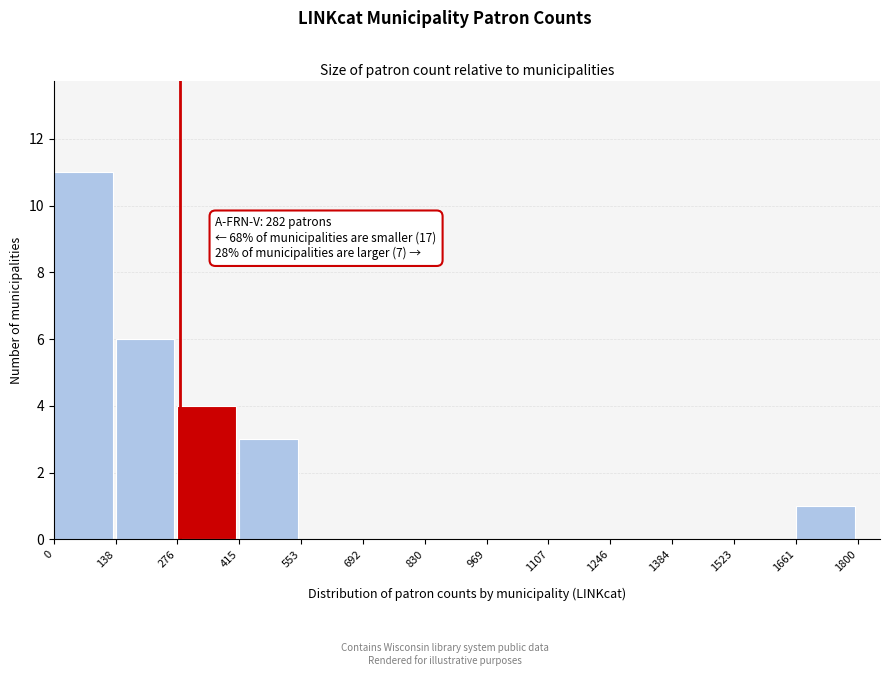

Which range on the x-axis has the tallest bar?

0 to 138